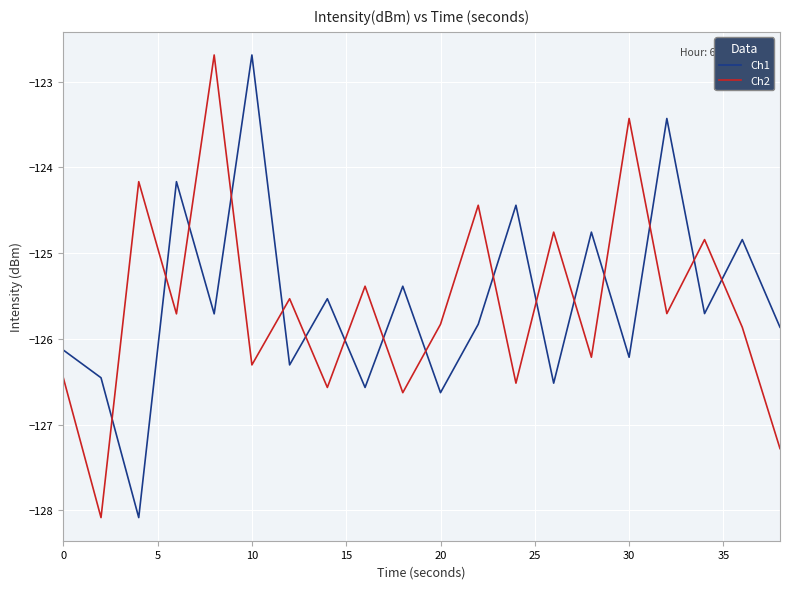

What is the maximum value for Ch1?

-122.7